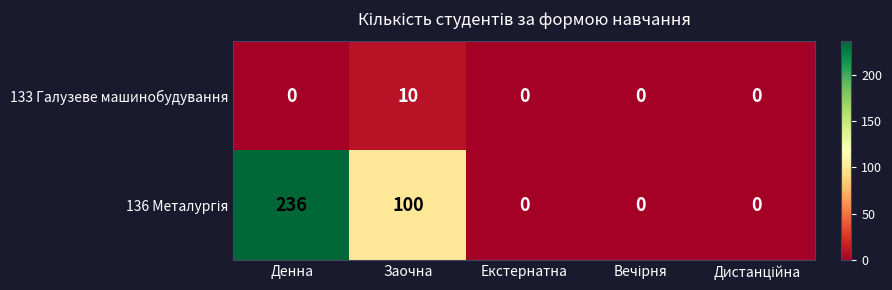

How many data points does each series have?

5